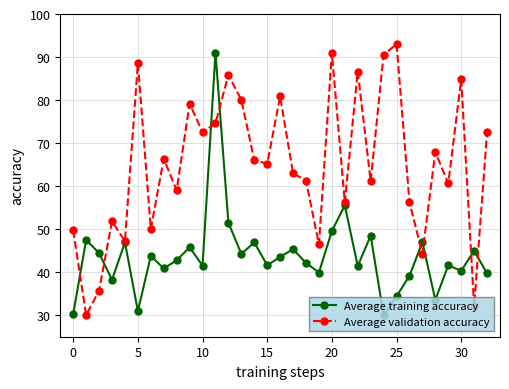

Does the chart have visible grid lines?

Yes